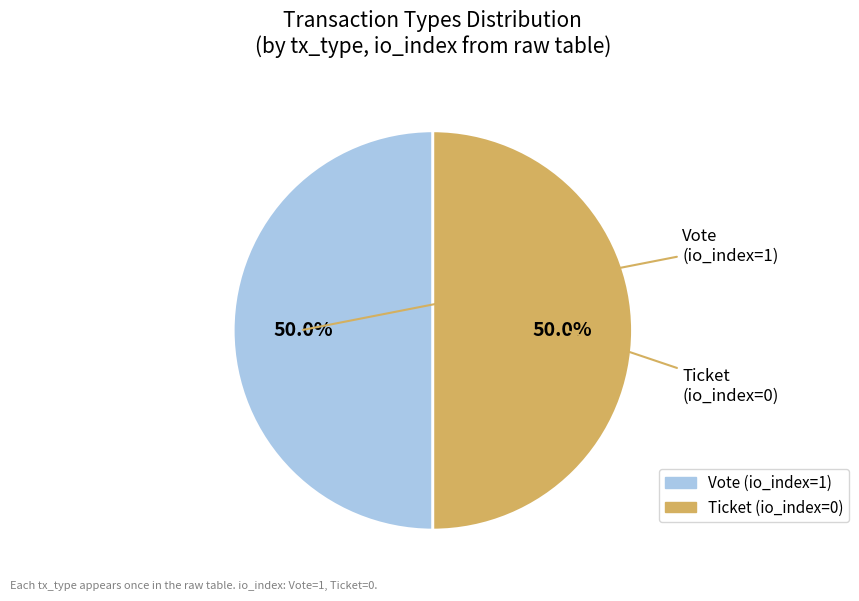

How many segments does this pie chart have?

2